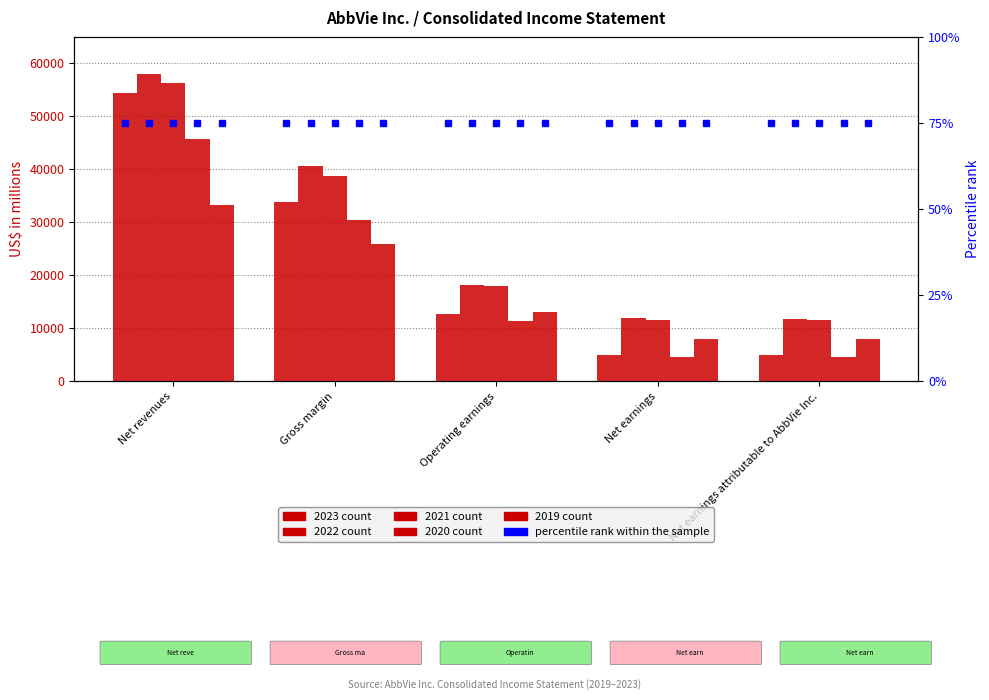

Reading left to right, what are all the values shown in this chart?

2023: 54318	33903	12757	4873	4863
2022: 58054	40640	18117	11845	11836
2021: 56197	38751	17924	11549	11542
2020: 45804	30417	11363	4622	4616
2019: 33266	25827	12983	7882	7882